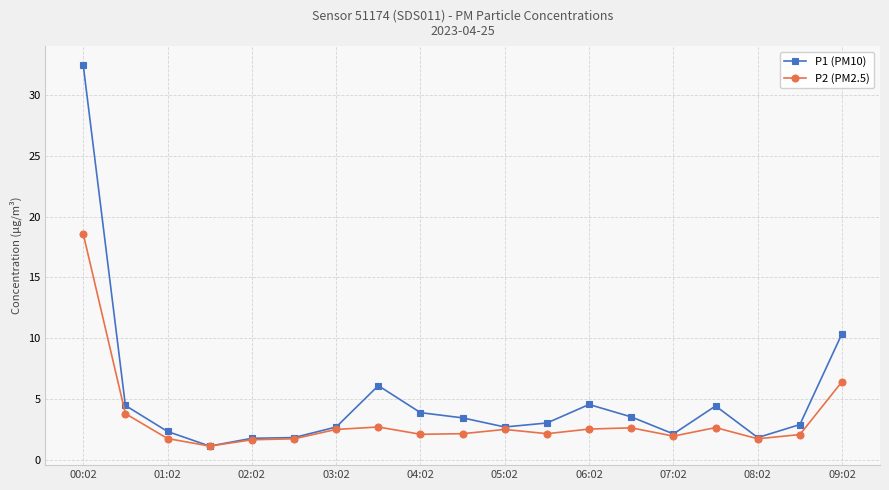

Which series has the largest total across all categories?

P1 (PM10)